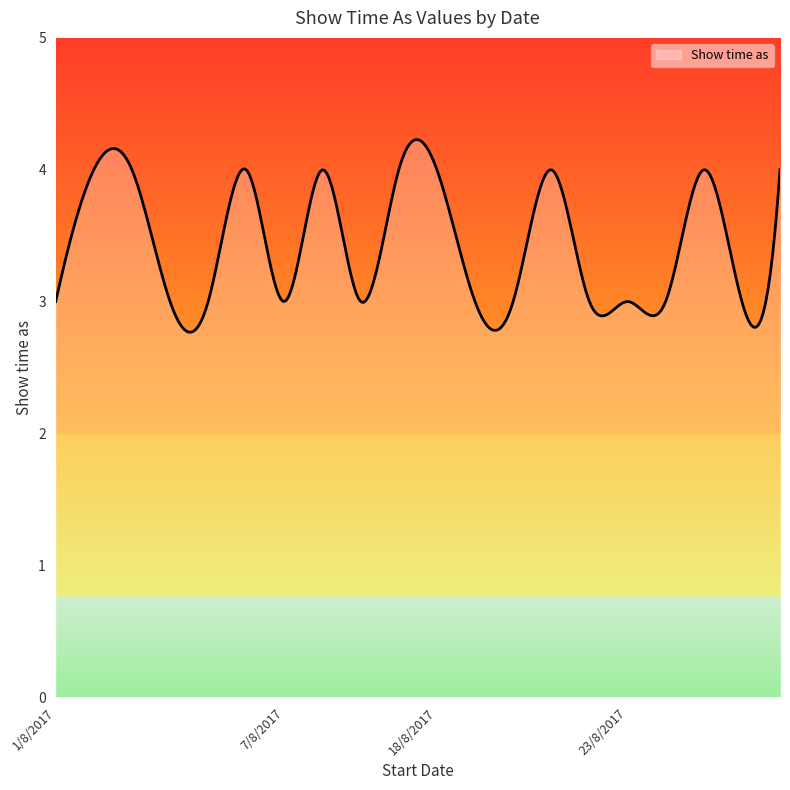

What is the maximum value shown in the chart?

4.2